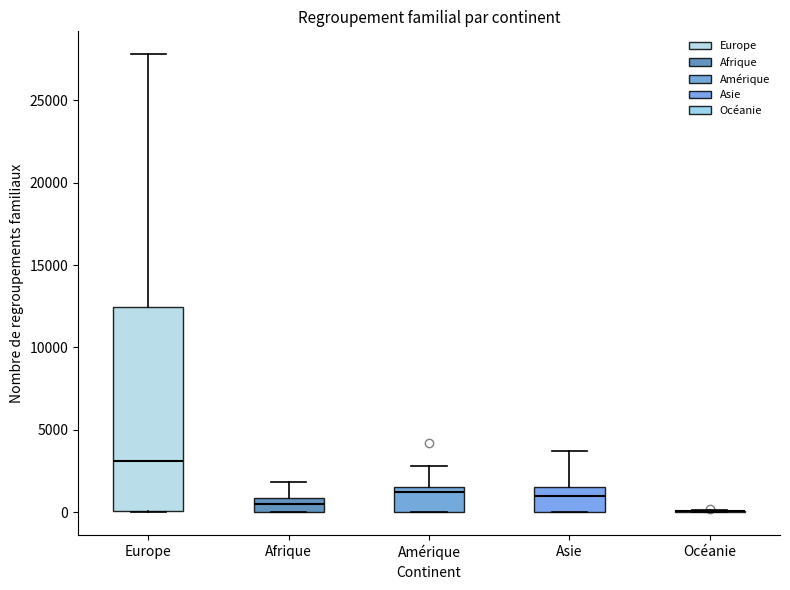

Reading left to right, transcribe this box plot: for each box, give where its median line is, the range the box spans, and where its two whiskers end, as read against the y-axis. The values are not printed on the chart, so give them approximately, as read against the axis.

Europe: median 3000, box 0 to 12500, whiskers 0 to 28000
Afrique: median 500, box 0 to 1000, whiskers 0 to 2000
Amérique: median 1000, box 0 to 1500, whiskers 0 to 3000
Asie: median 1000, box 0 to 1500, whiskers 0 to 3500
Océanie: box collapsed to a line at 0, whiskers 0 to 0